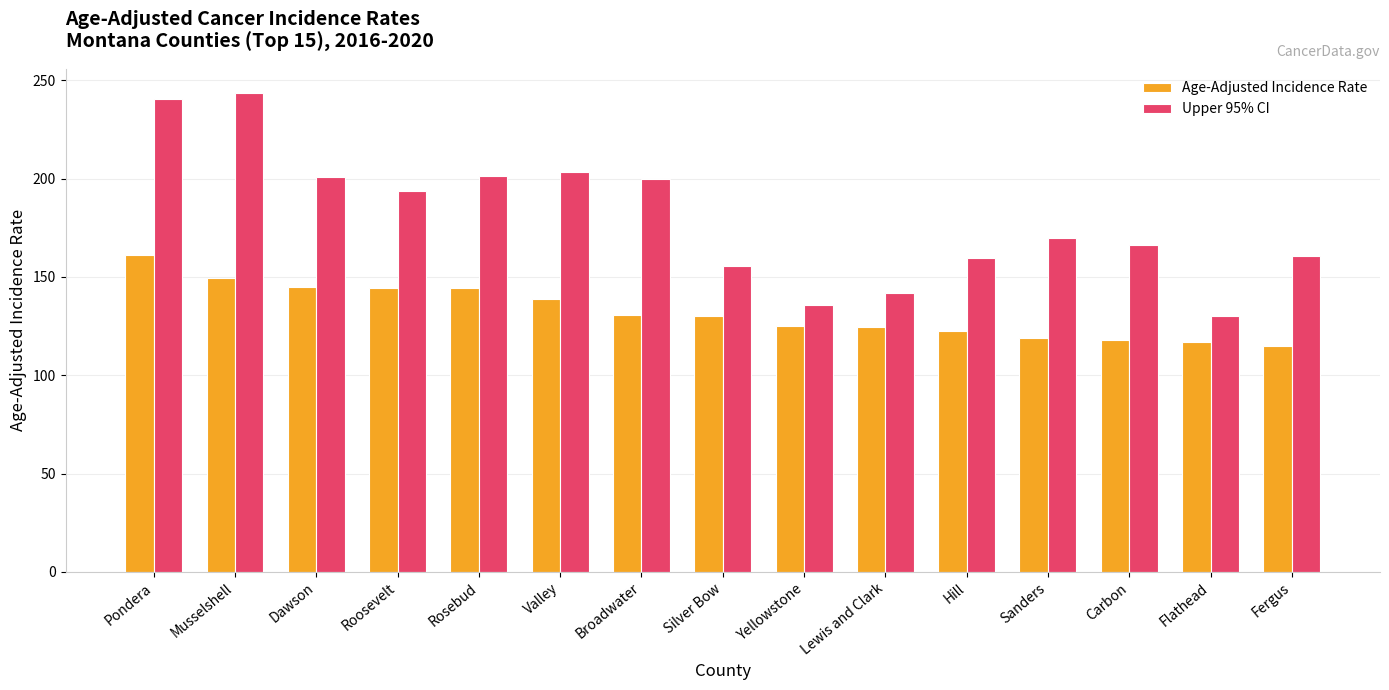

What is the sum of all Age-Adjusted Incidence Rate values?

1984.1